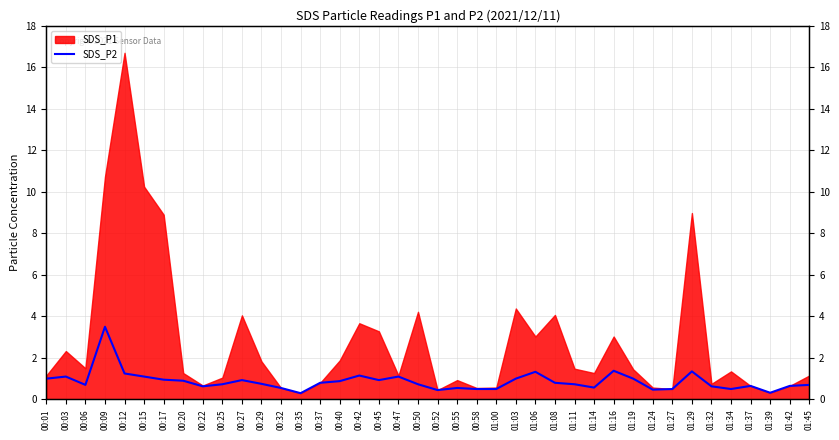

What is the label of the 21st point from the left?

00:52